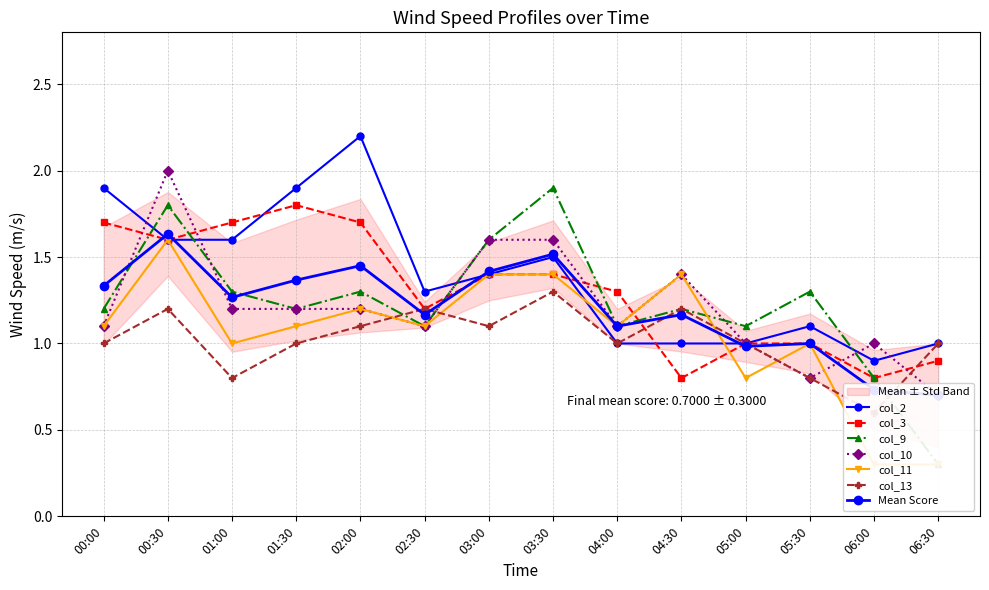

Between 02:30 and 05:30, which is larger?

02:30